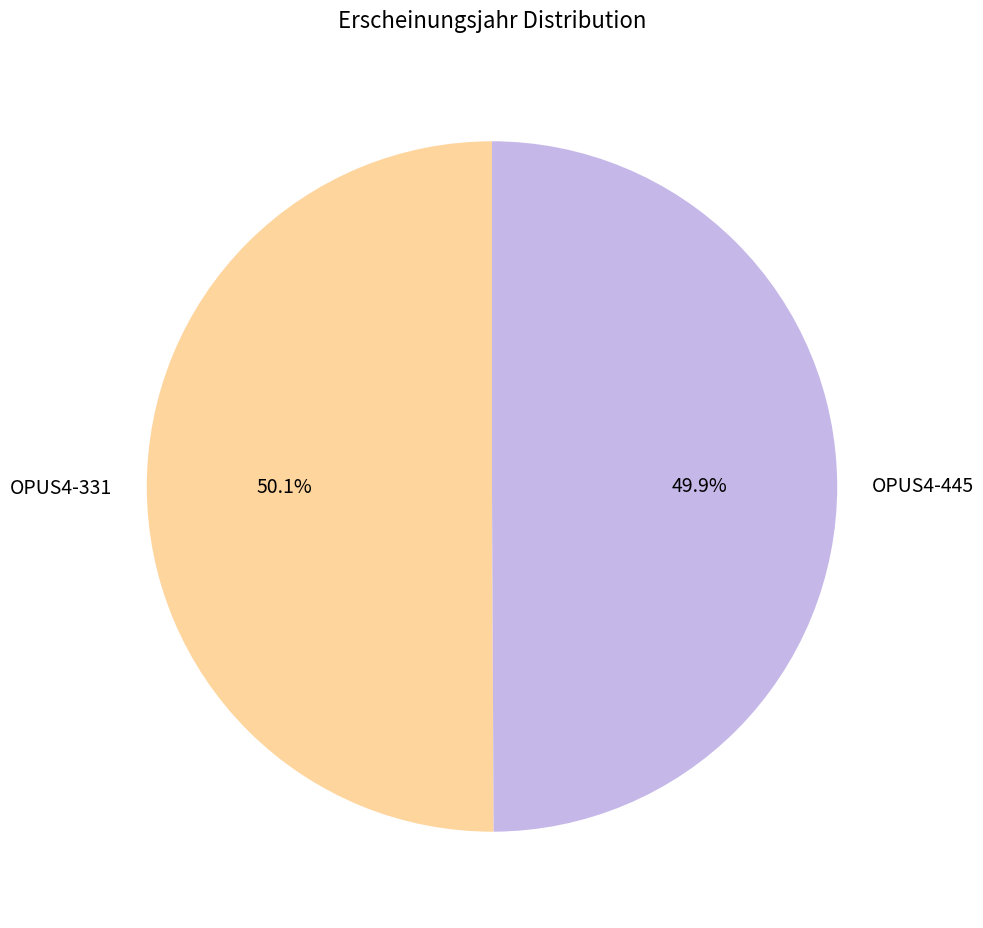

Is there a majority slice in this chart?

Yes